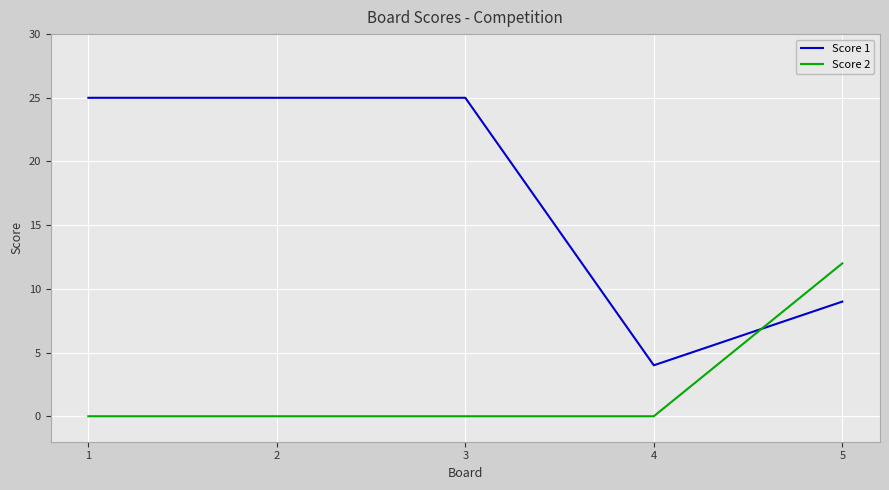

True or false: Score 1 has a value of 16 at 5.

False